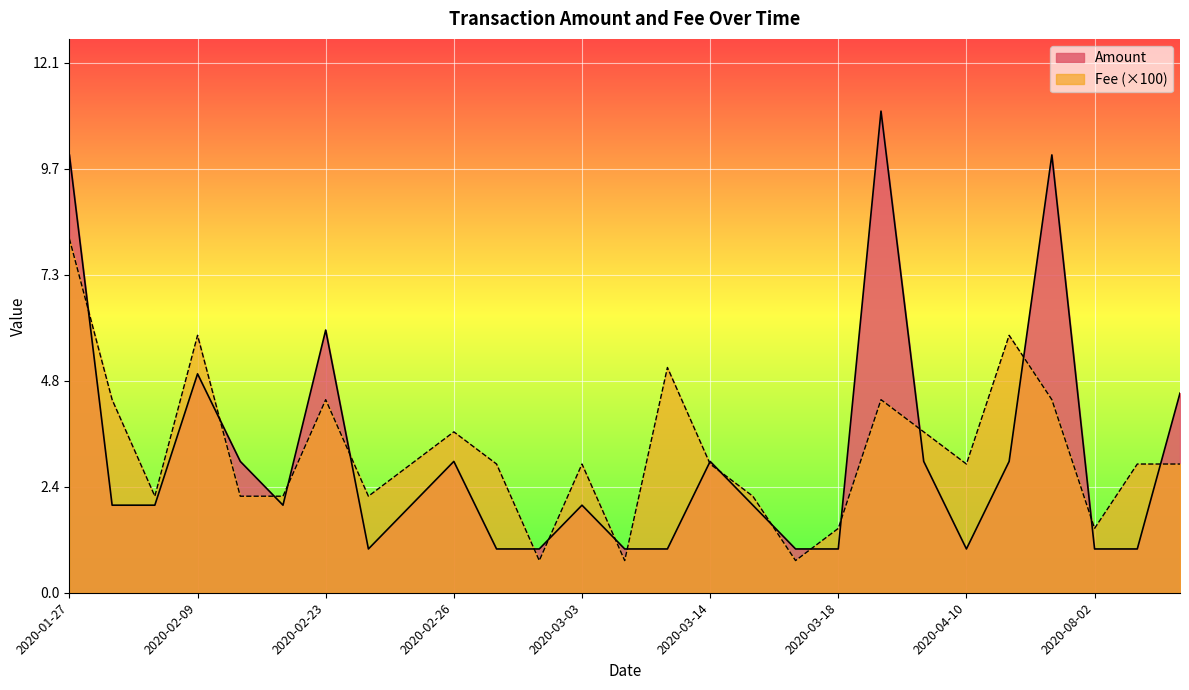

Reading left to right, what are all the values shown in this chart?

Amount: 10.0	2.0	2.0	5.0	3.0	2.0	6.0	1.0	2.0	3.0	1.0	1.0	2.0	1.0	1.0	3.0	2.0	1.0	1.0	11.0	3.0	1.0	3.0	10.0	1.0	1.0	4.6
Fee: 8.1	4.4	2.2	5.9	2.2	2.2	4.4	2.2	2.9	3.7	2.9	0.7	2.9	0.7	5.1	2.9	2.2	0.7	1.5	4.4	3.7	2.9	5.9	4.4	1.5	2.9	2.9